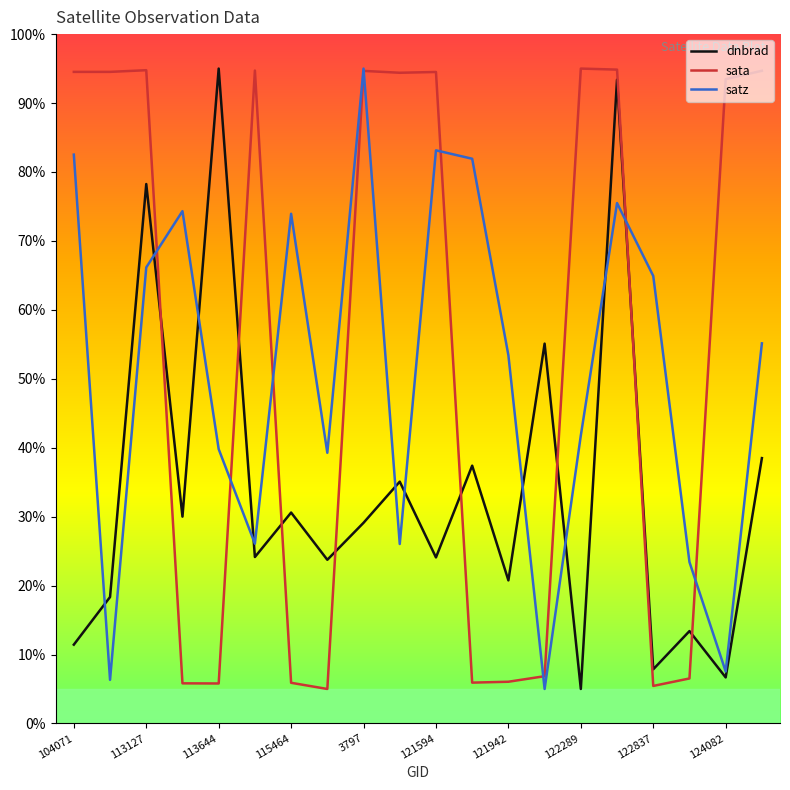

How many values in the satz series exceed 55?

10